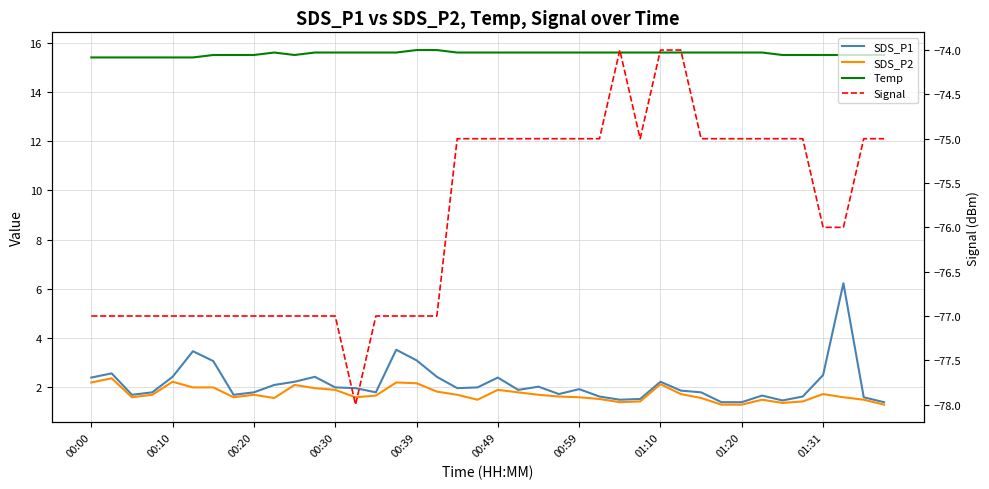

Where is the first local minimum for Signal?

13